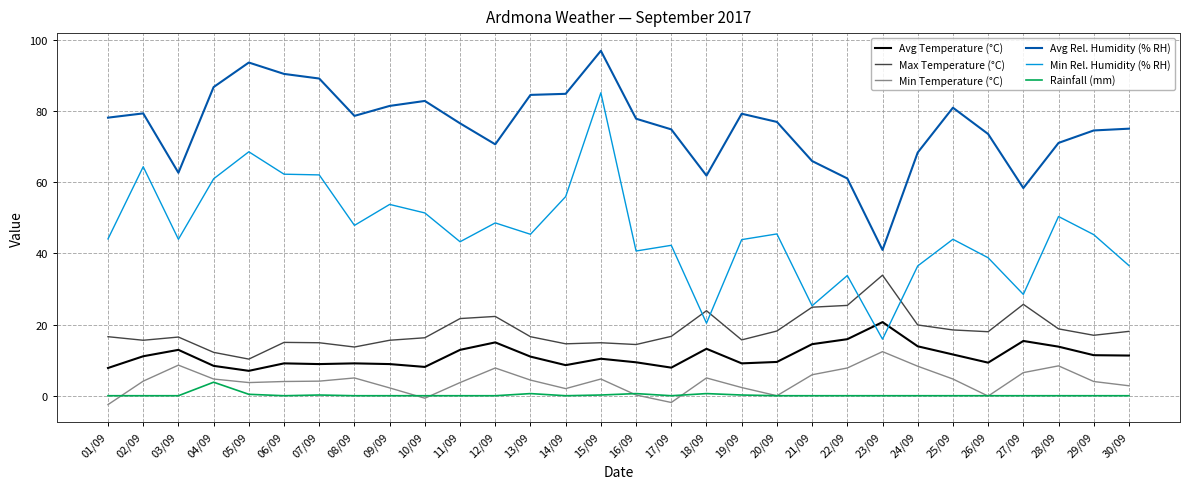

Count the number of data series in this chart.

6